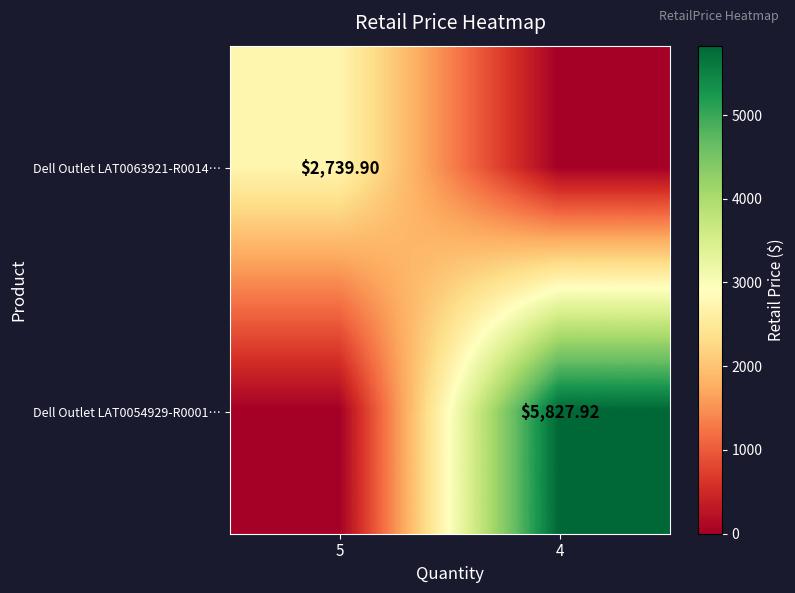

What is the difference between the highest and lowest values at 5?

2739.9